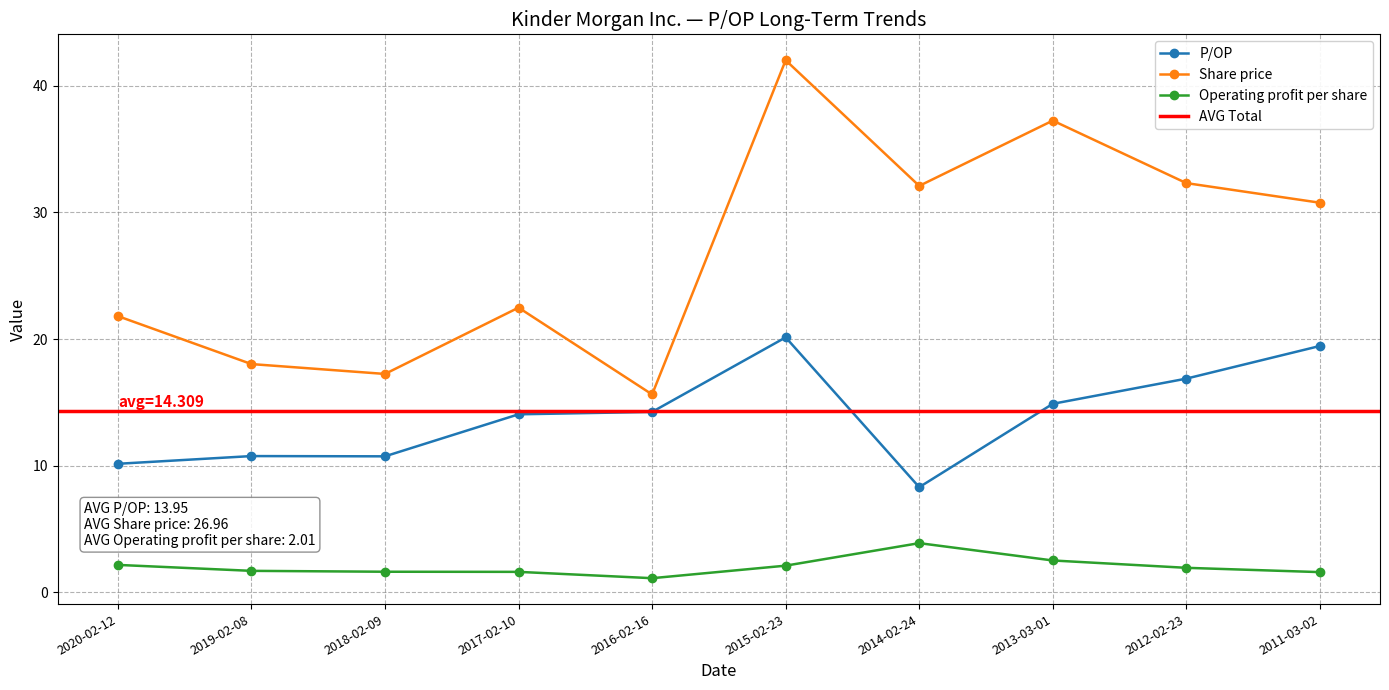

Reading left to right, extract all data points from this chart.

P/OP: 2020-02-12=10.1	2019-02-08=10.8	2018-02-09=10.7	2017-02-10=14.1	2016-02-16=14.2	2015-02-23=20.1	2014-02-24=8.3	2013-03-01=14.9	2012-02-23=16.9	2011-03-02=19.4
Share price: 2020-02-12=21.8	2019-02-08=18.0	2018-02-09=17.2	2017-02-10=22.5	2016-02-16=15.6	2015-02-23=42.0	2014-02-24=32.1	2013-03-01=37.3	2012-02-23=32.3	2011-03-02=30.8
Operating profit per share: 2020-02-12=2.1	2019-02-08=1.7	2018-02-09=1.6	2017-02-10=1.6	2016-02-16=1.1	2015-02-23=2.1	2014-02-24=3.9	2013-03-01=2.5	2012-02-23=1.9	2011-03-02=1.6